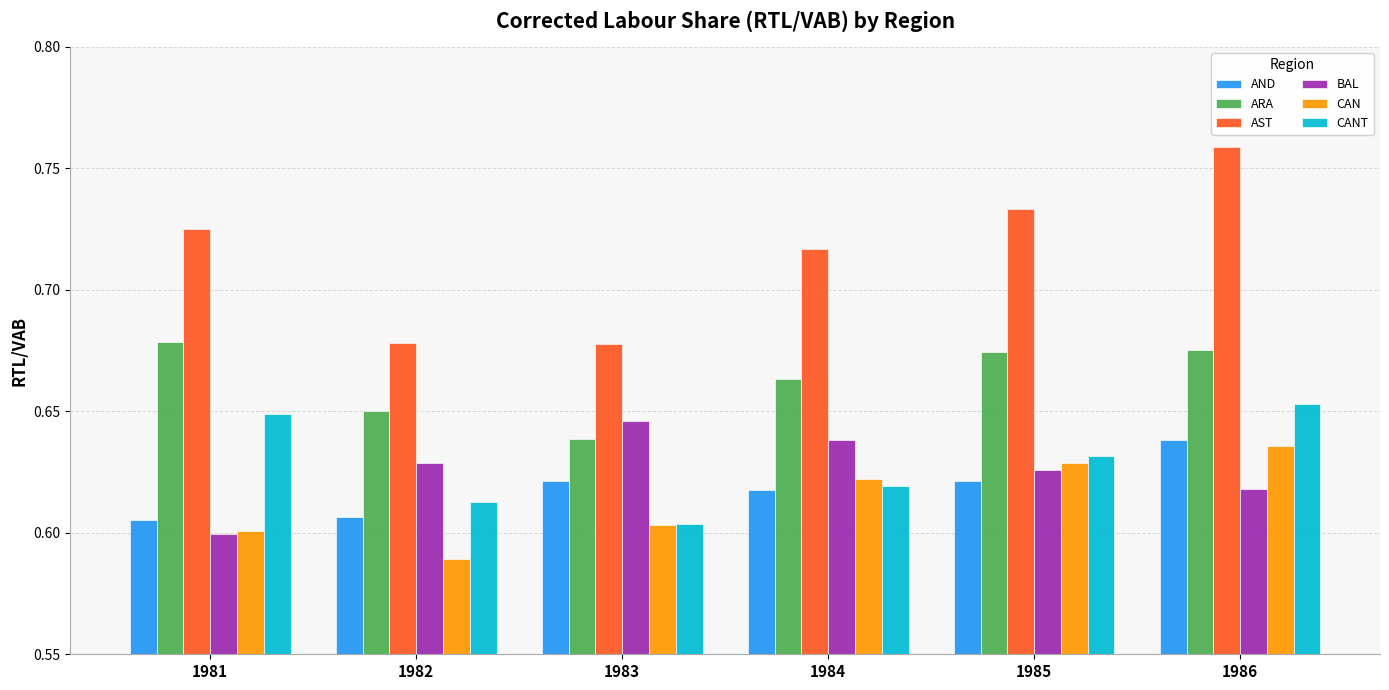

Is it true that ARA equals 0.4 at 1981?

False